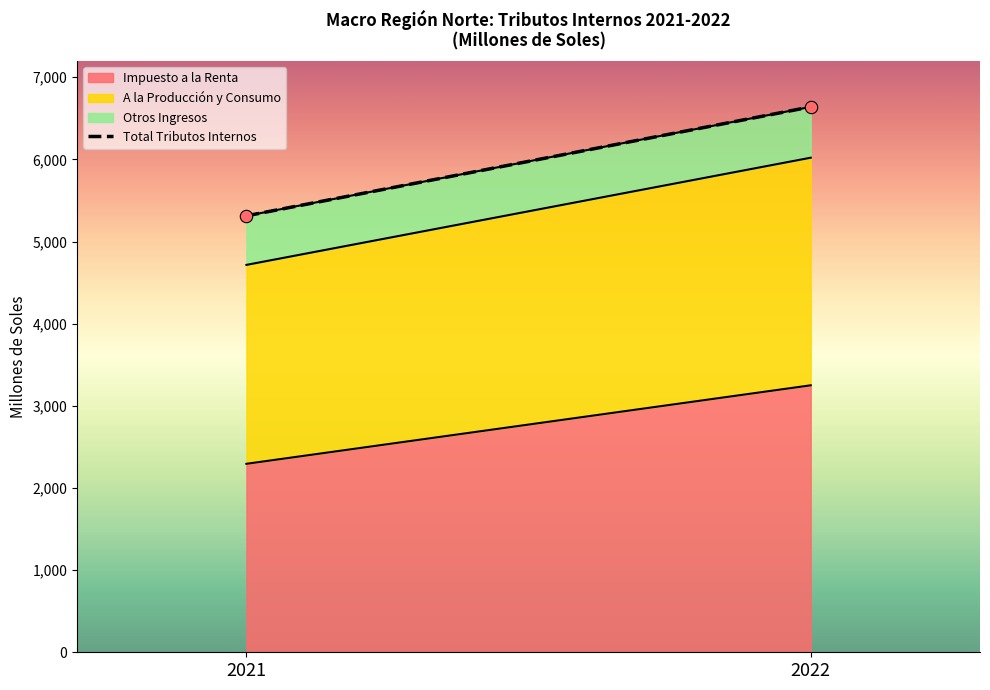

Which series reaches the minimum Y coordinate?

Otros Ingresos